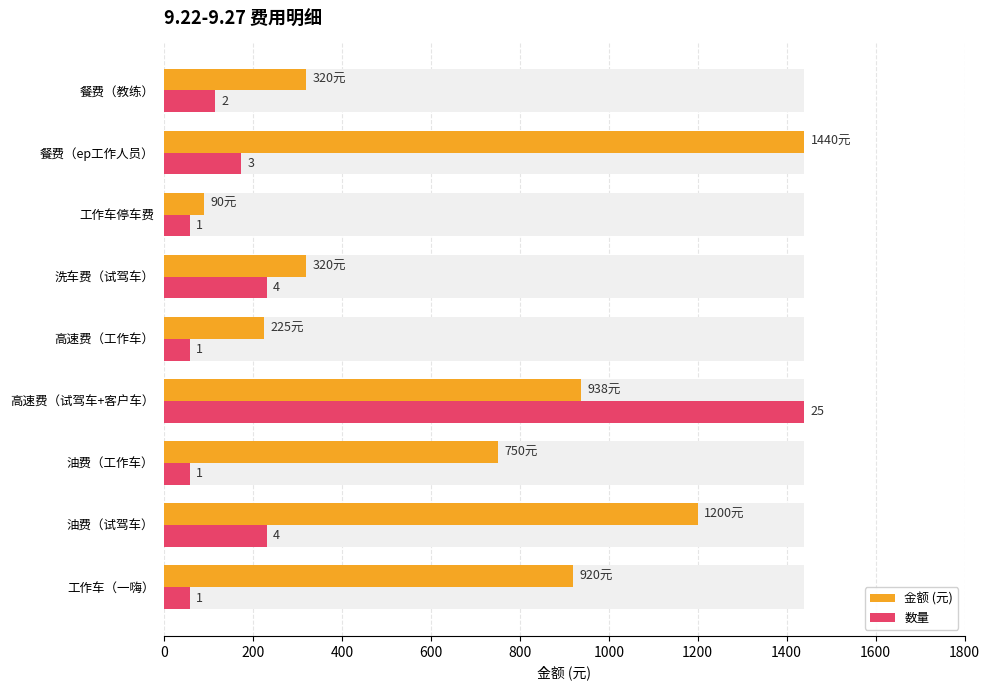

True or false: 金额 (元) has a value of 137.1 at 洗车费（试驾车）.

False